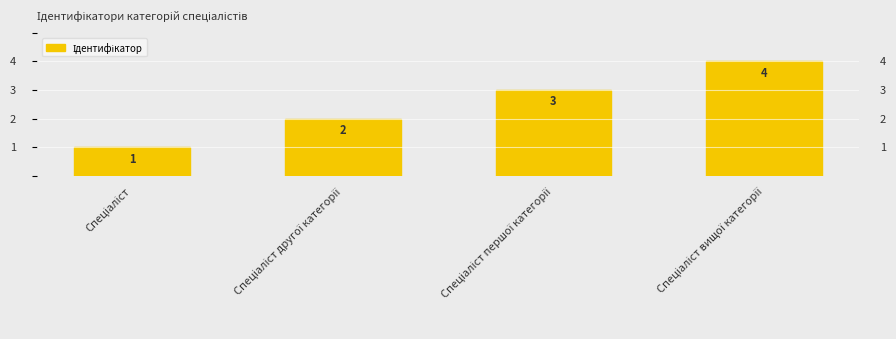

What is the sum of all values?

10